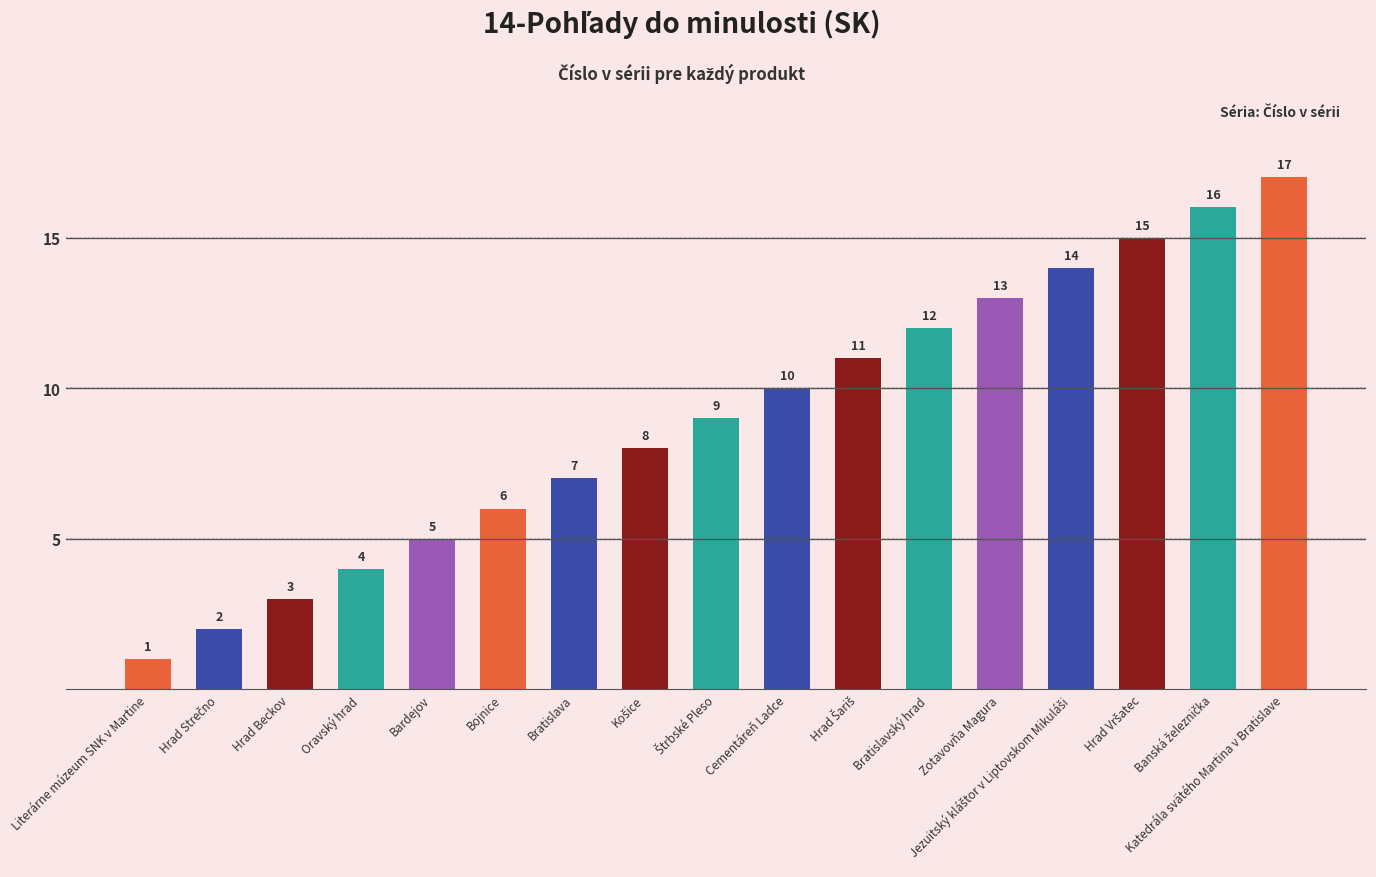

What value does the data have at Hrad Beckov, to the nearest 5?

5